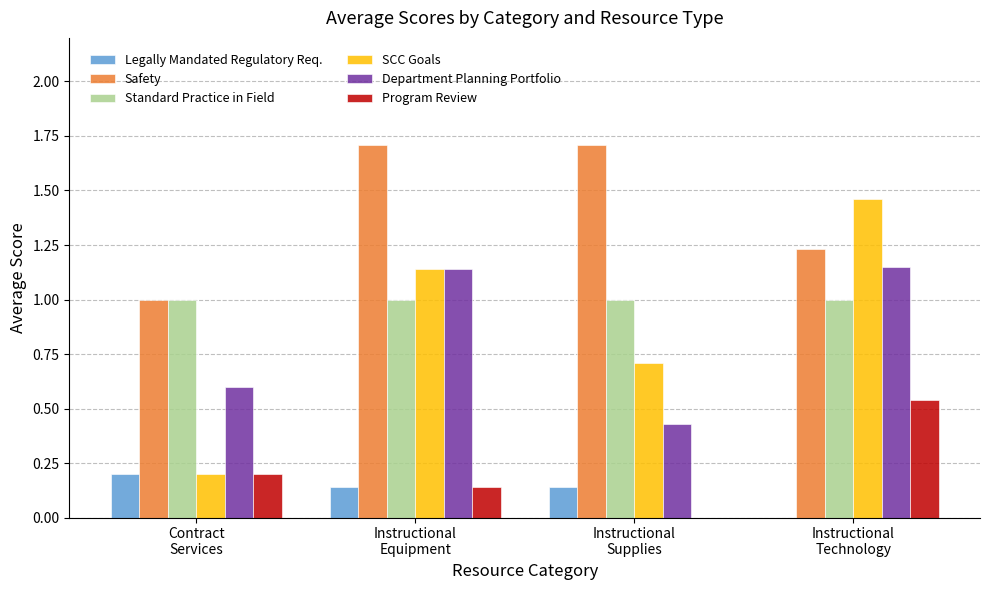

At which category is the sum across all series the highest?

Instructional
Technology